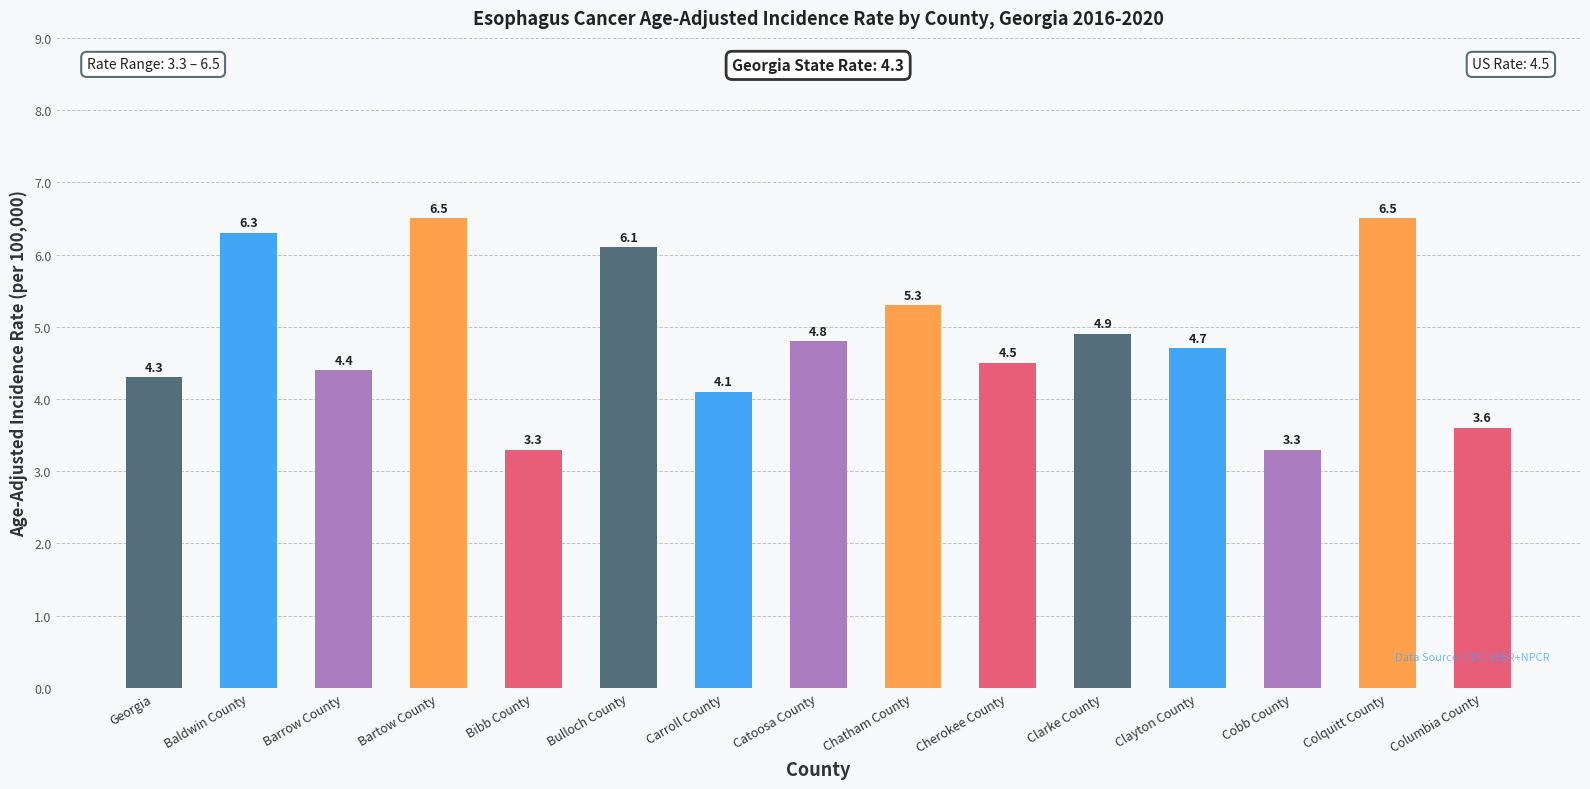

What value does the data have at Bartow County?

6.5